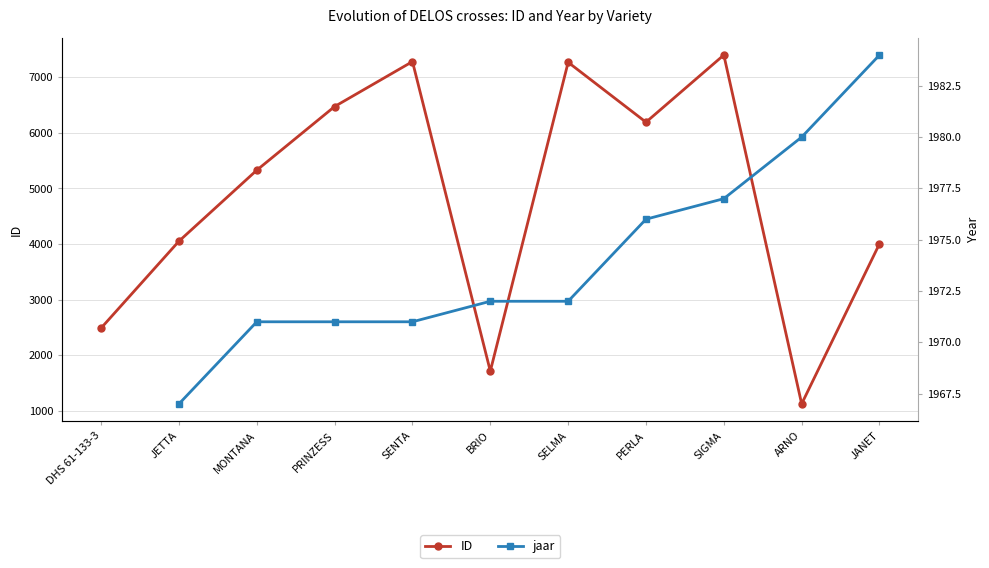

What is the label of the 10th point from the right?

JETTA